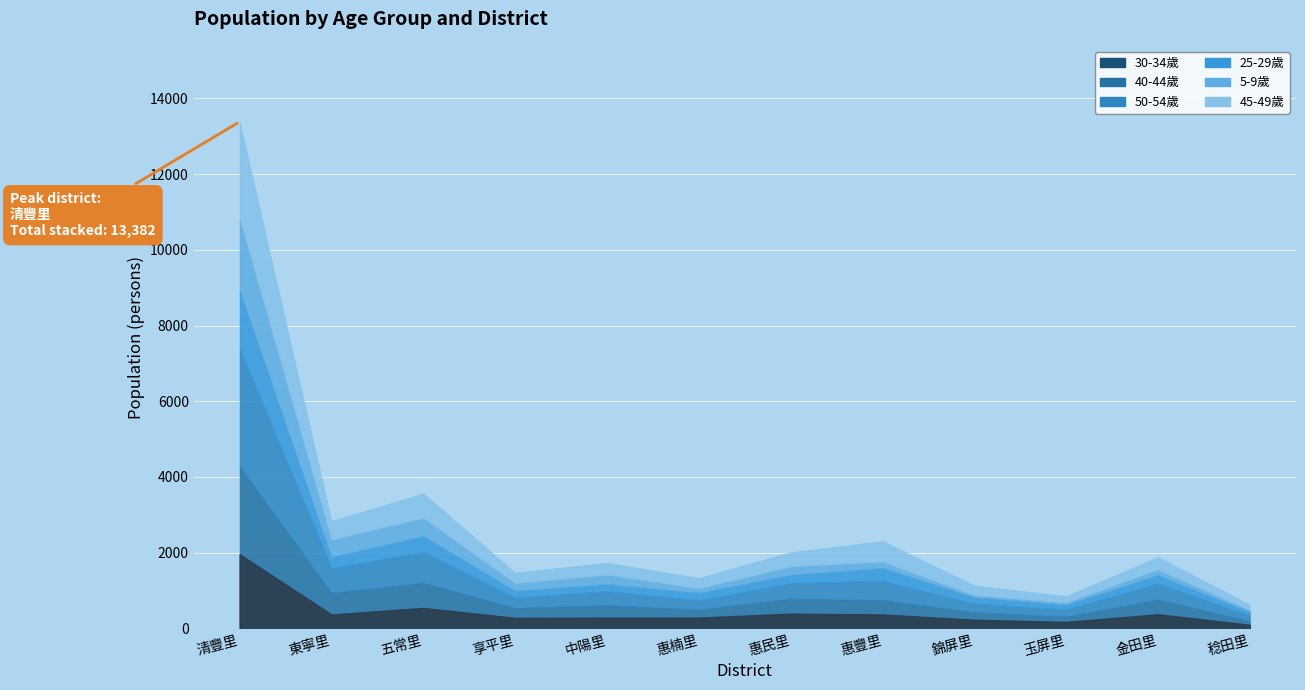

Is it true that 30-34歲 equals 502 at 惠豐里?

False